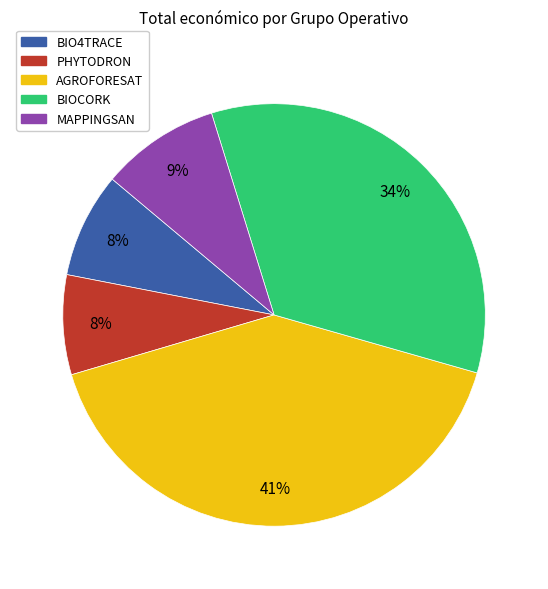

True or false: BIO4TRACE accounts for 8% of the total.

True